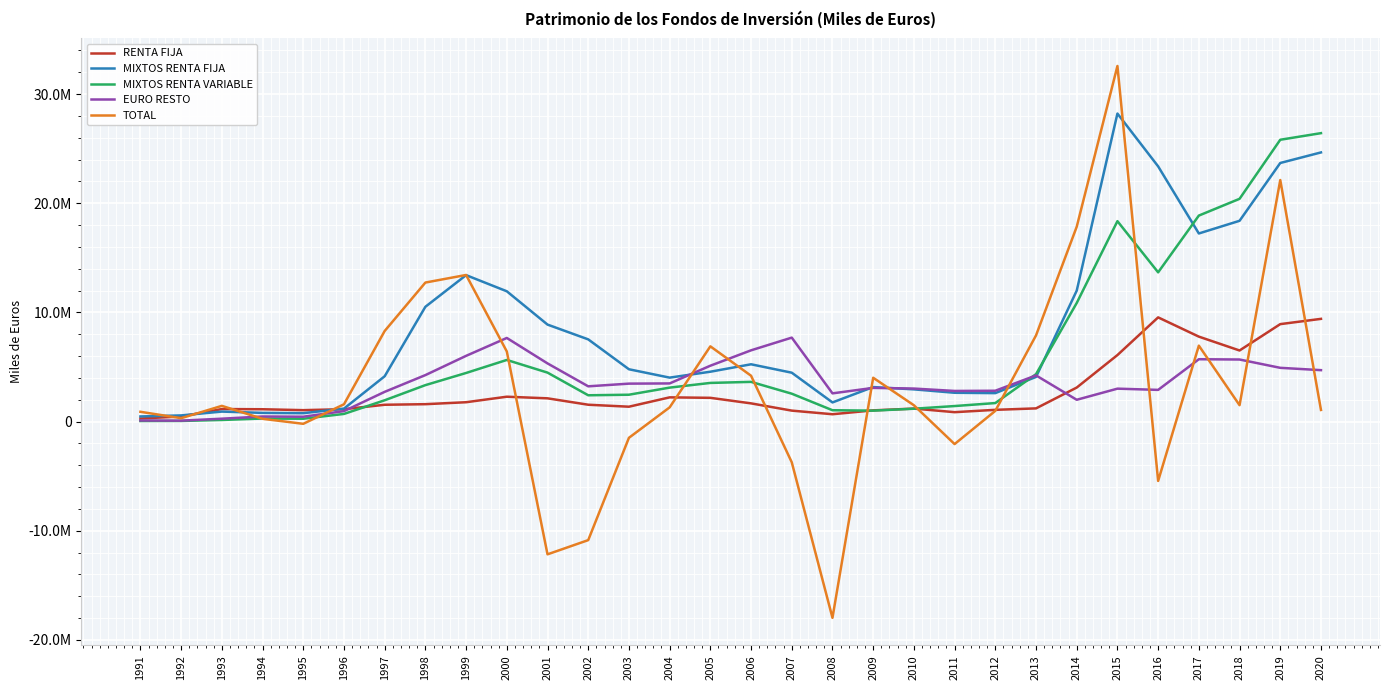

What is the average value of the MIXTOS RENTA FIJA series?

8301735